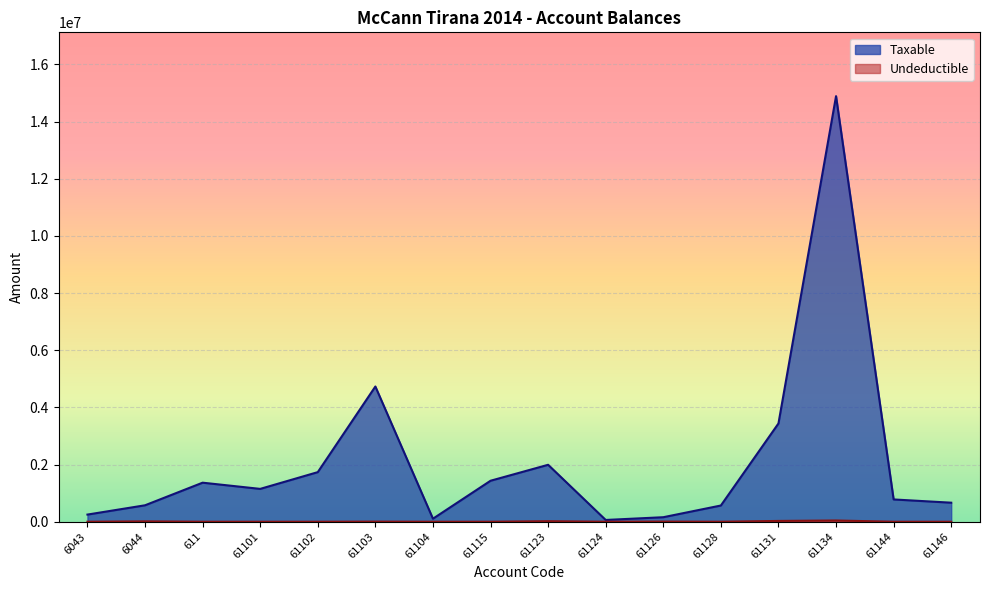

Rank the series at 61102 from highest to lowest value.

Taxable, Undeductible